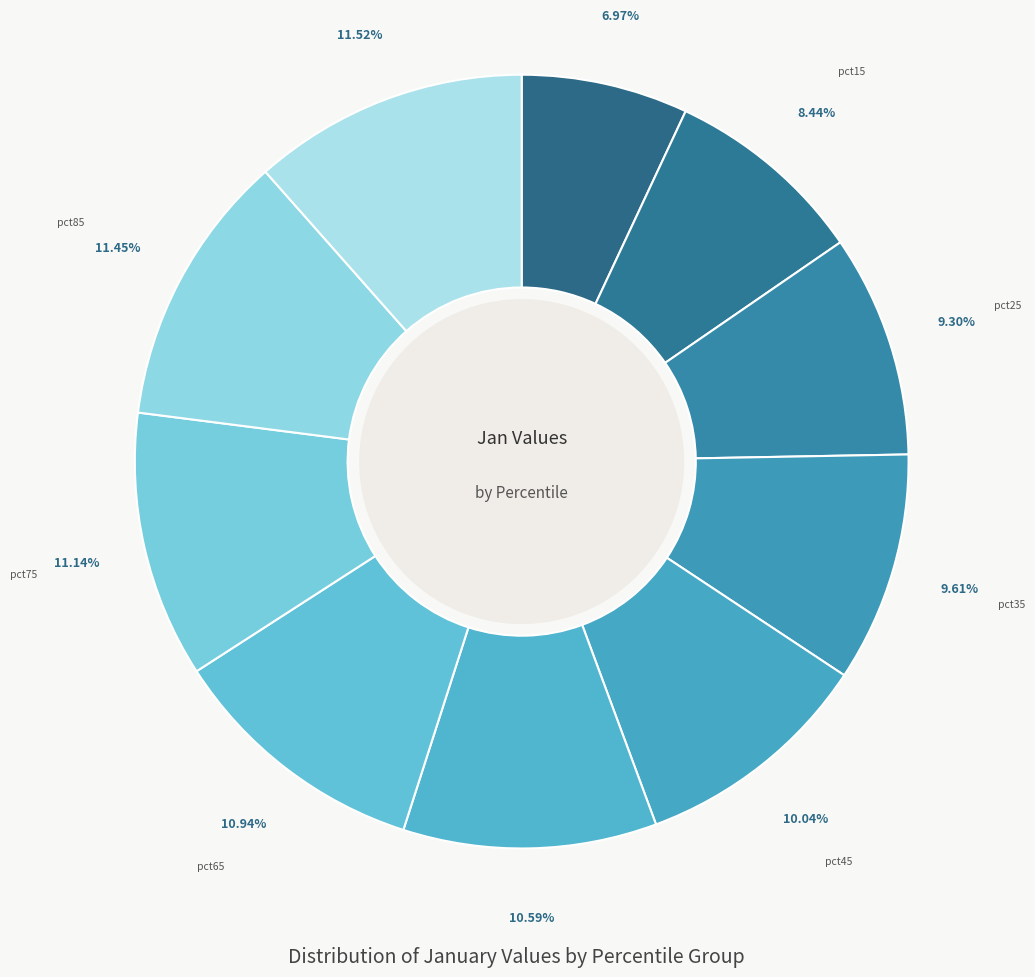

To the nearest percent, what is the difference between the pct75 and pct45 slice percentages?

1%